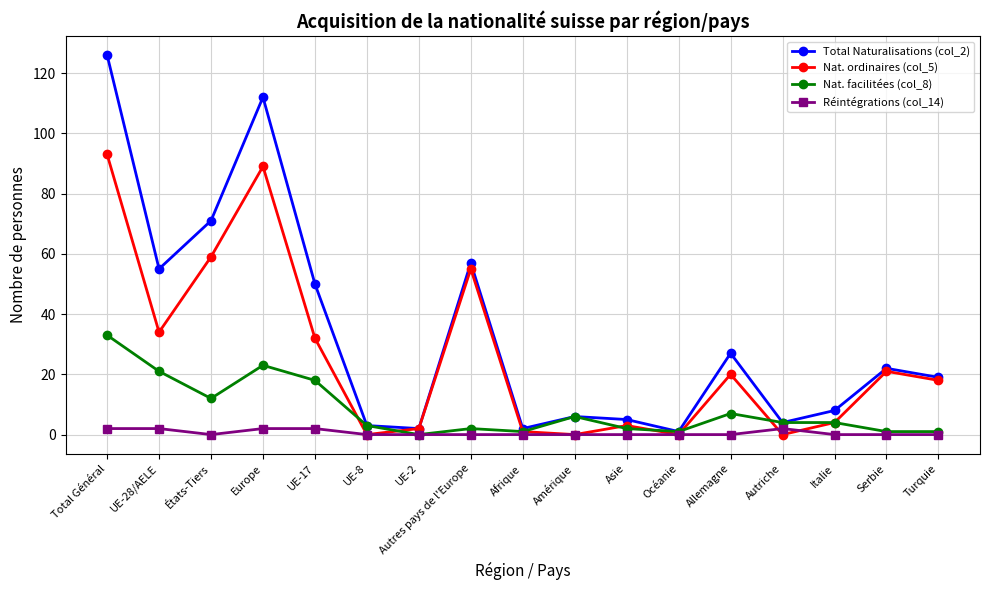

Is it true that Total Naturalisations (col_2) equals 15 at Autres pays de l'Europe?

False